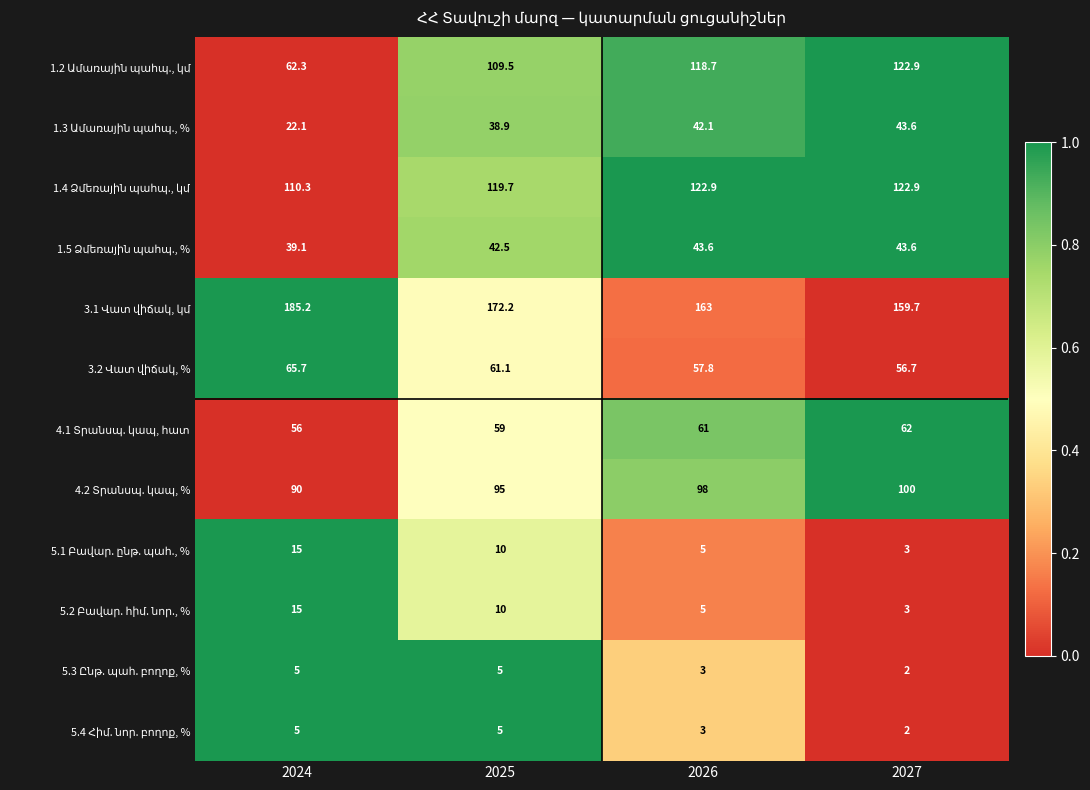

What is the total value across all series at 2025?

727.9